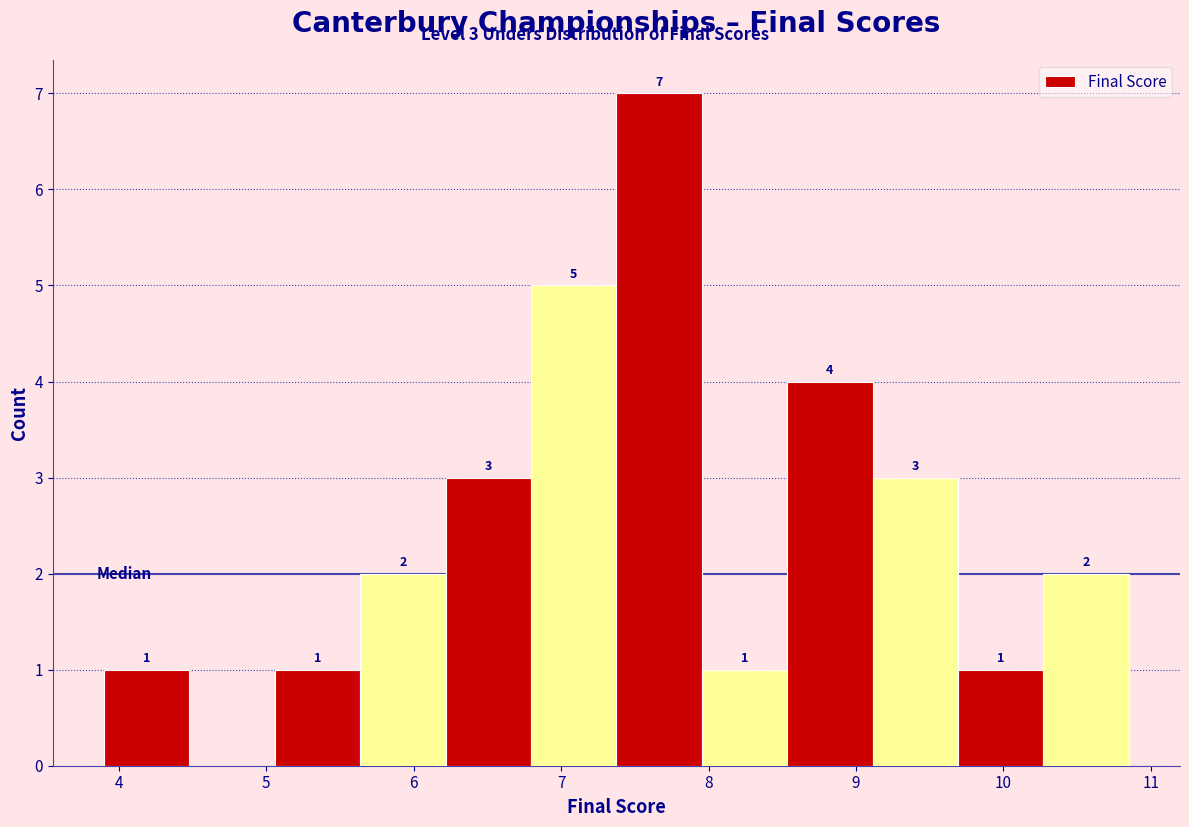

Over which range of the x-axis is the bar tallest?

7.4 to 8.0